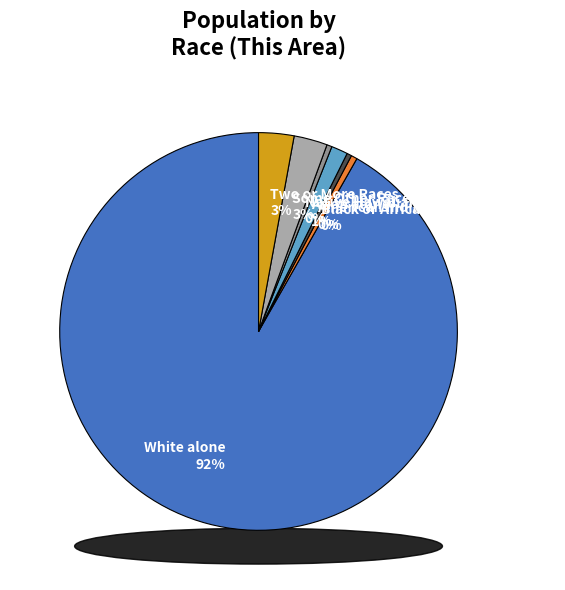

Is Asian alone the majority of the pie?

No